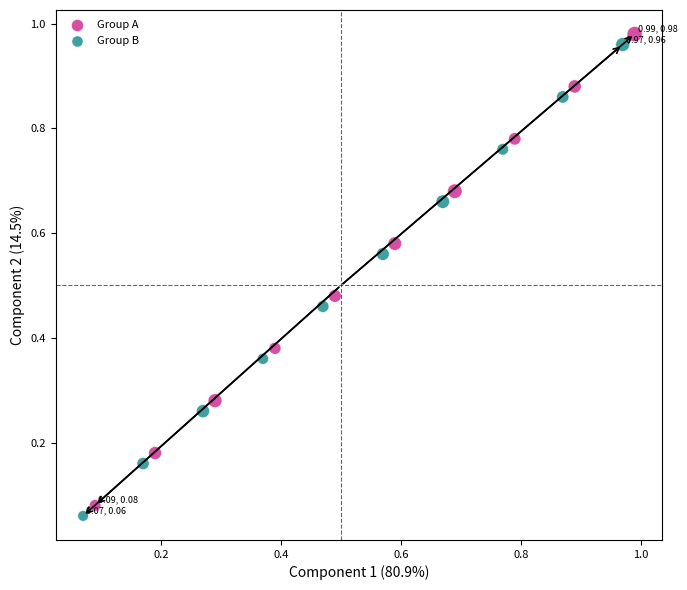

What are all the series names shown in the legend?

Group A, Group B